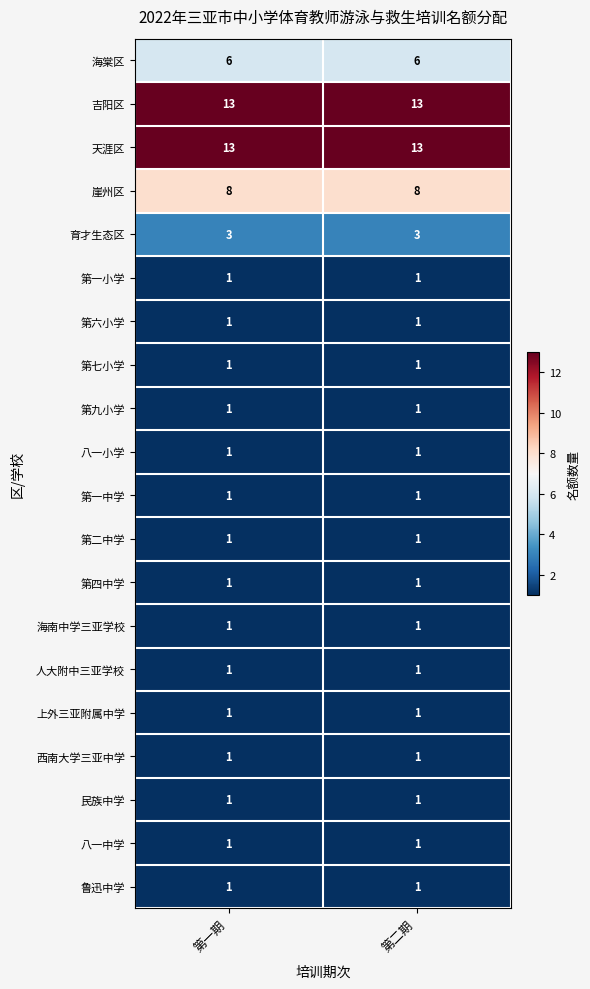

What is the total value across all series at 第一期?

58